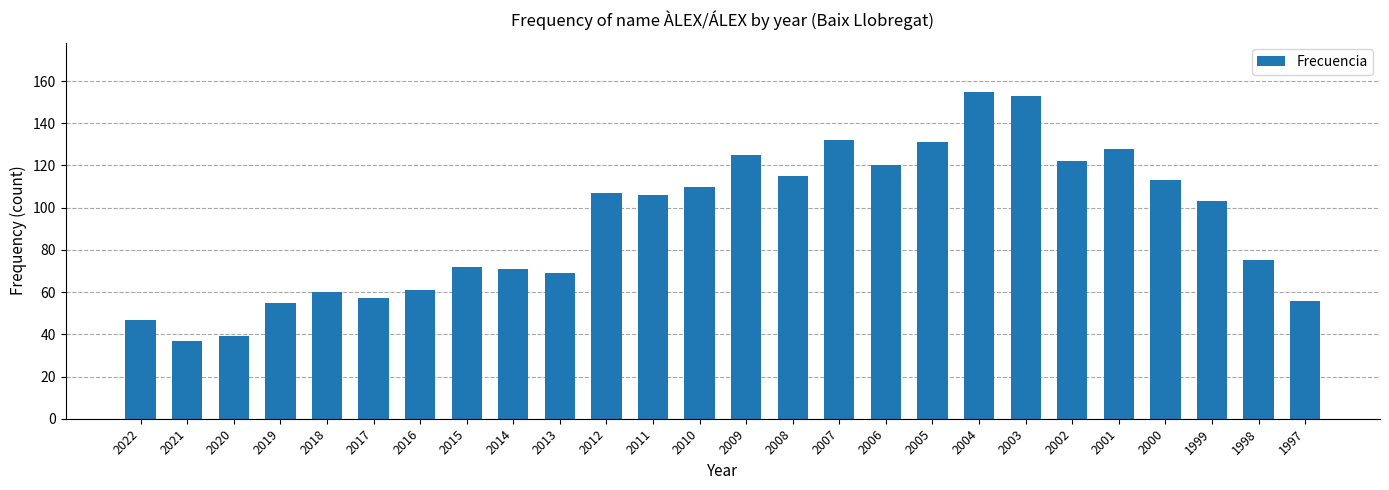

The value at 2006 is 120. True or false?

True